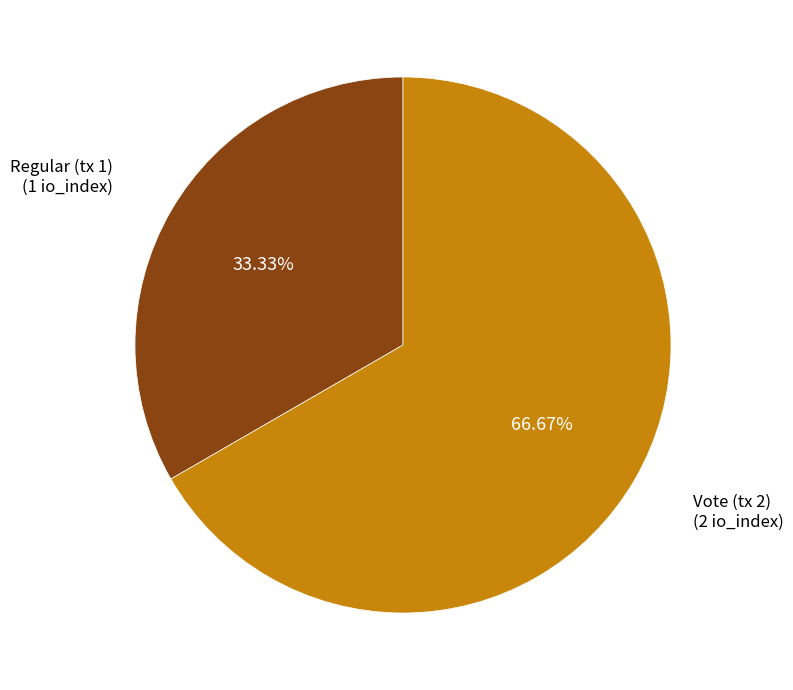

Is there any slice that represents more than half of the pie?

Yes